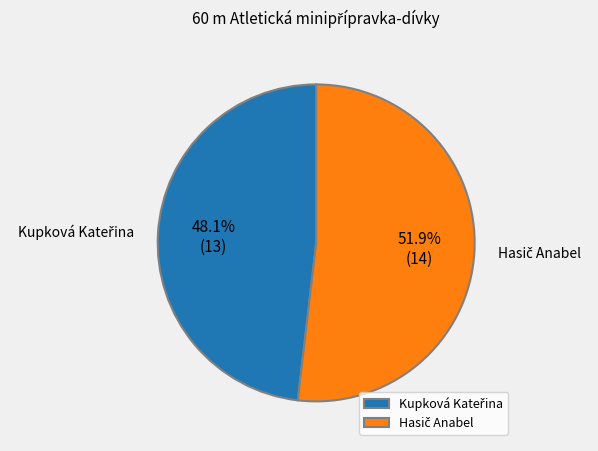

Is there any slice that represents more than half of the pie?

Yes